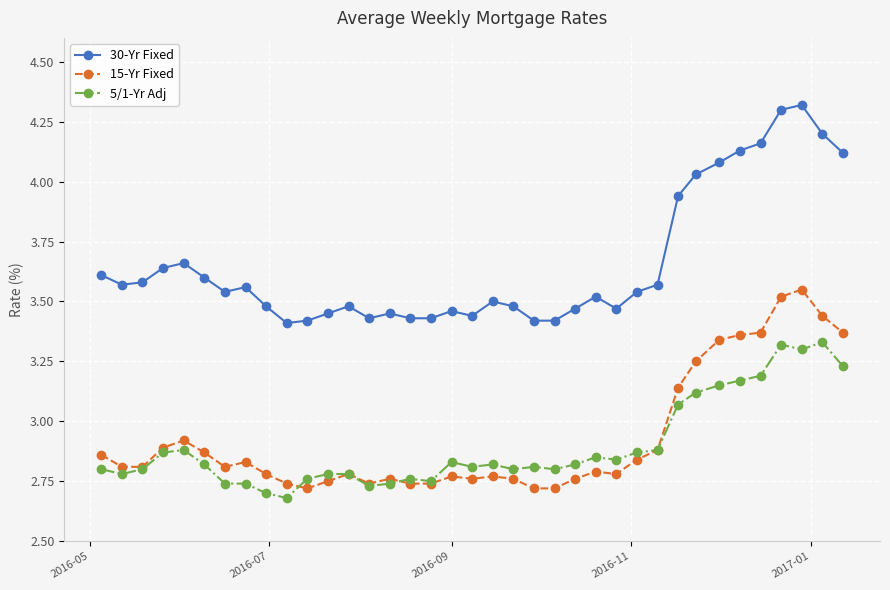

What is the maximum value shown in the chart?

4.3